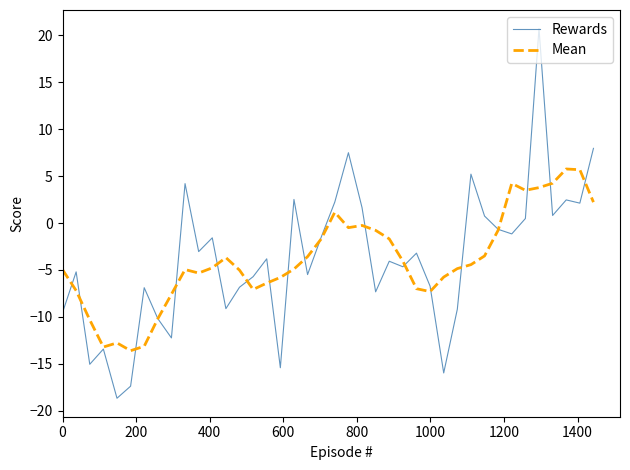

Which series has the widest spread of values?

Rewards